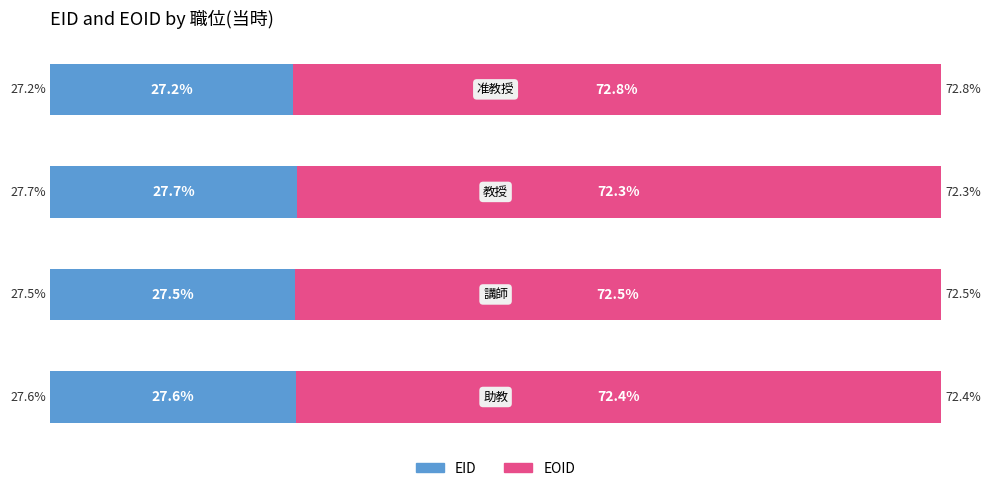

The EID (left) series shows 27.5 at 1. True or false?

True